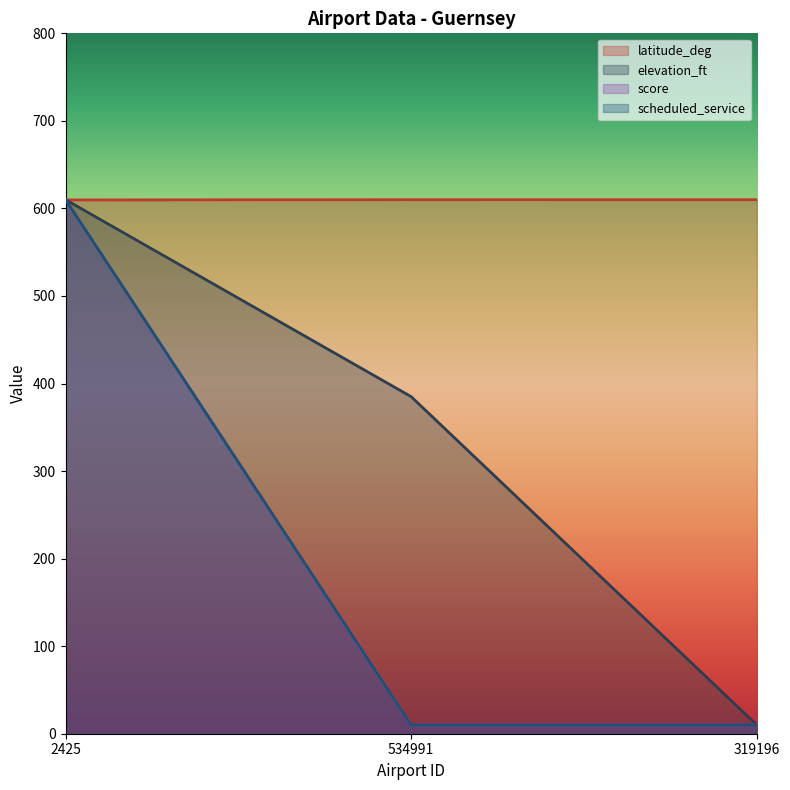

Reading left to right, transcribe all the data shown in this chart.

latitude_deg: 2425=609.7	534991=610.0	319196=610.0
elevation_ft: 2425=610.0	534991=385.0	319196=10.0
score: 2425=610.0	534991=10.0	319196=10.0
scheduled_service: 2425=610.0	534991=10.0	319196=10.0